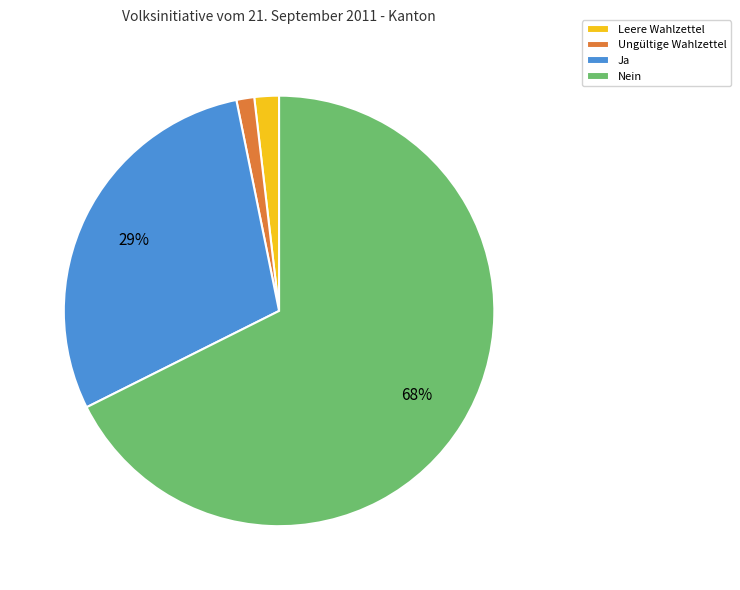

Is the sum of Leere Wahlzettel and Ungültige Wahlzettel greater than half?

No